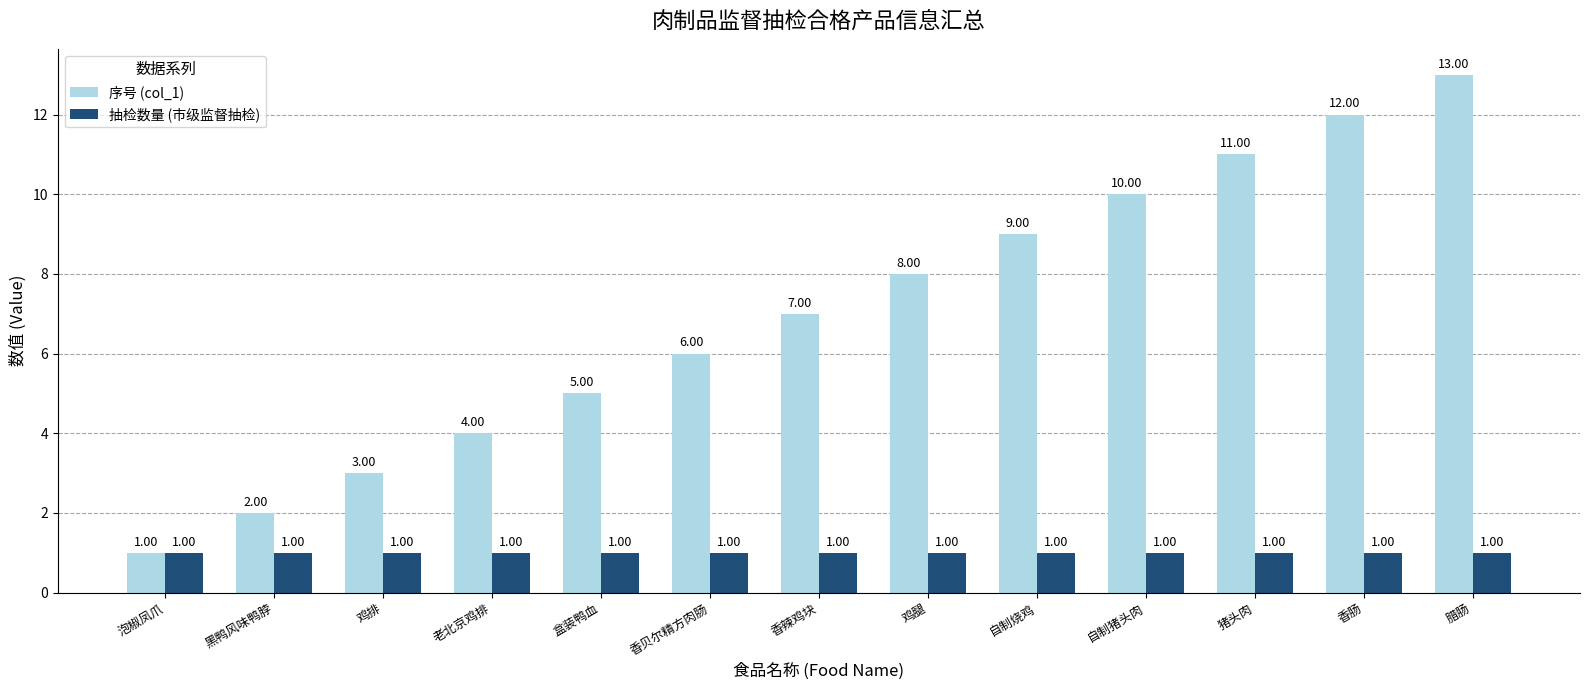

How many bars are there in total?

26